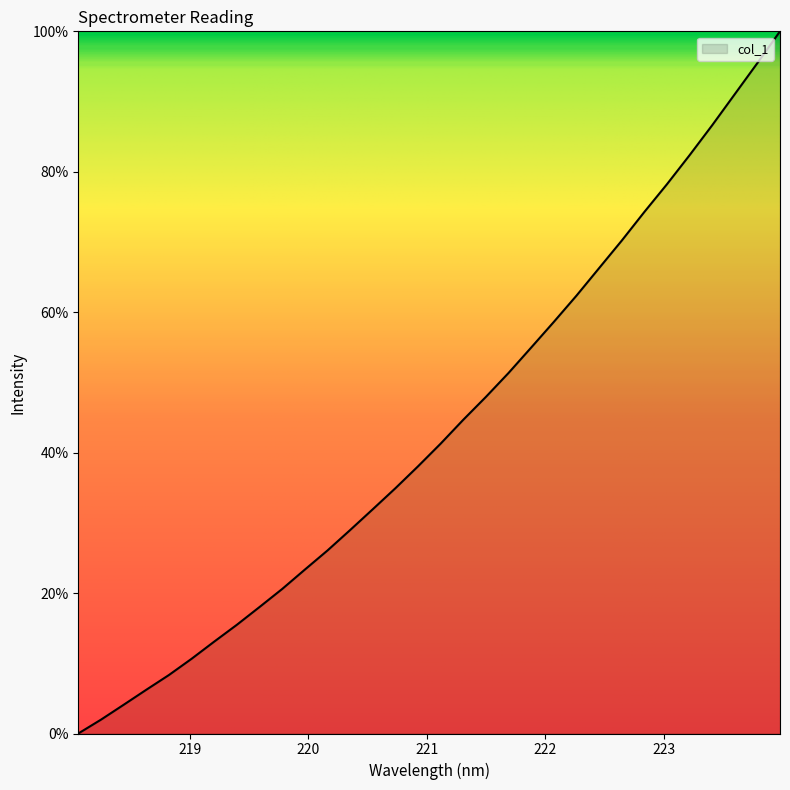

What is the maximum value shown in the chart?

100.0